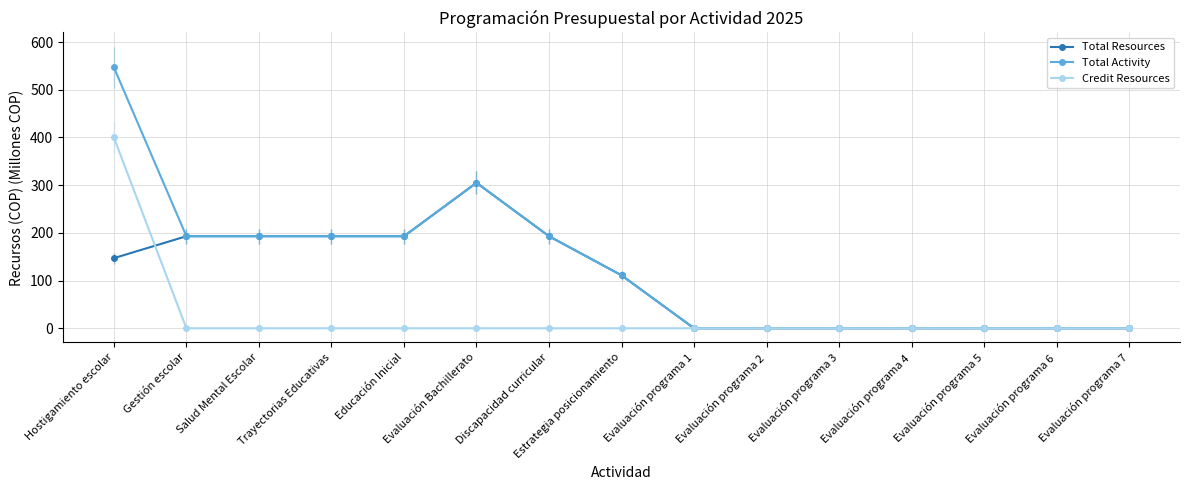

Rank the series by their average value, from lowest to highest.

Credit Resources, Total Resources, Total Activity